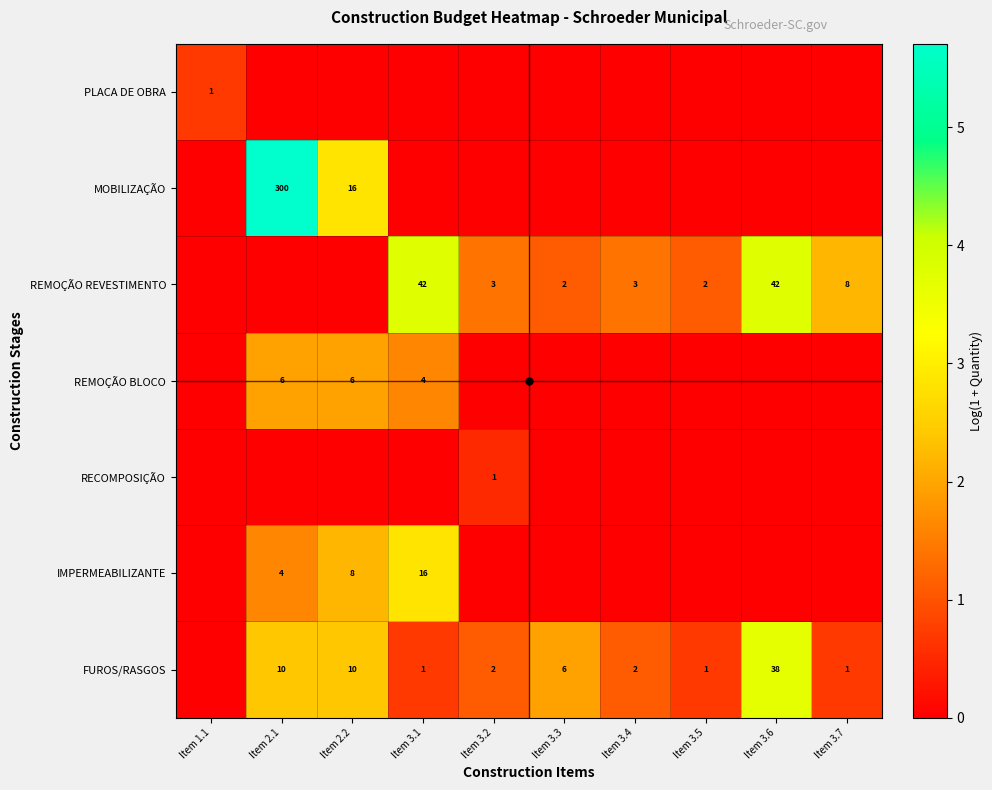

Is the value of MOBILIZAÇÃO at Item 2.2 greater than the value of REMOÇÃO REVESTIMENTO at Item 3.4?

Yes